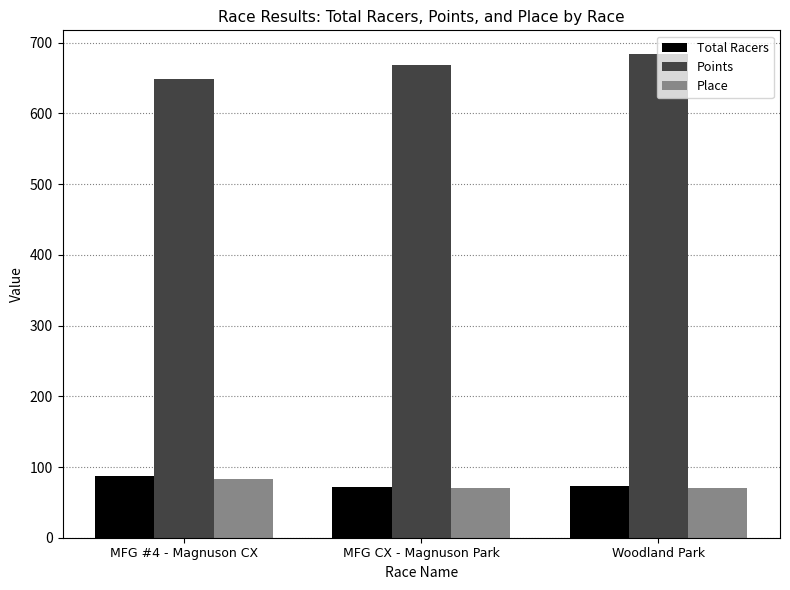

What value does the Points series have at Woodland Park?

683.3